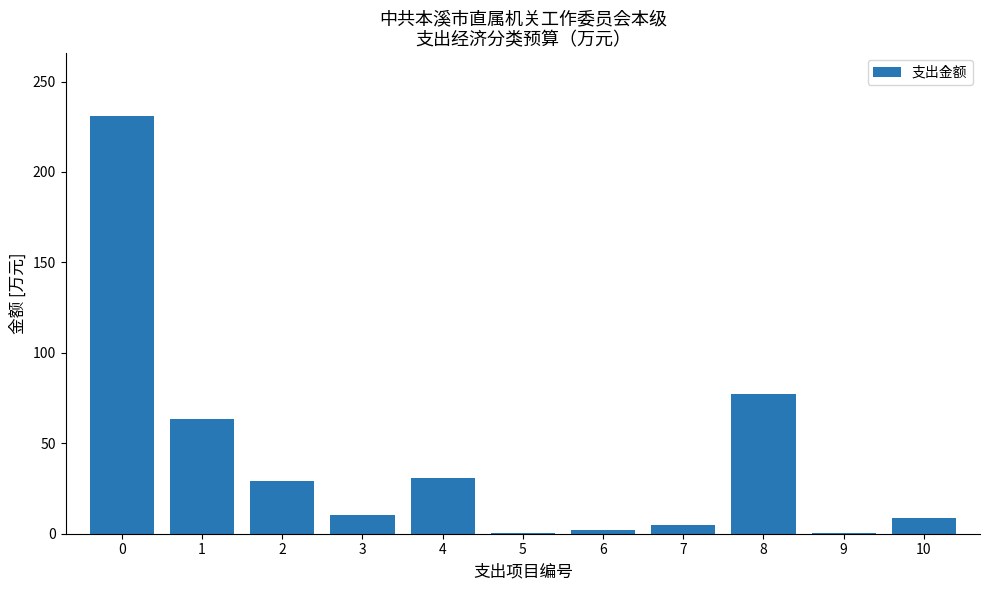

The value at 4 is 30.7. True or false?

True